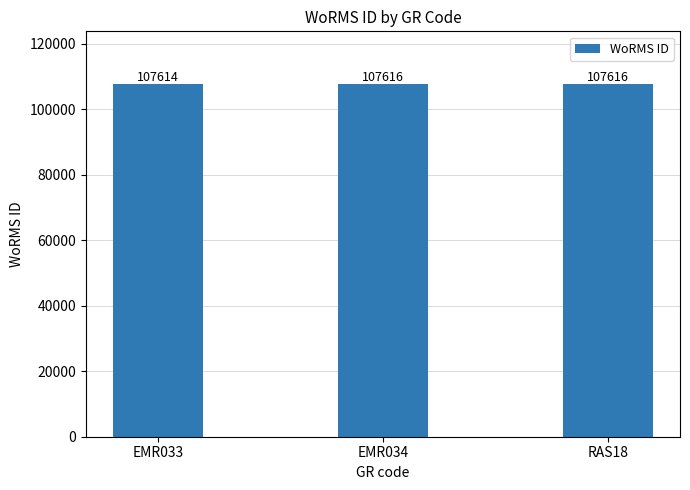

What is the label of the 2nd bar from the right?

EMR034